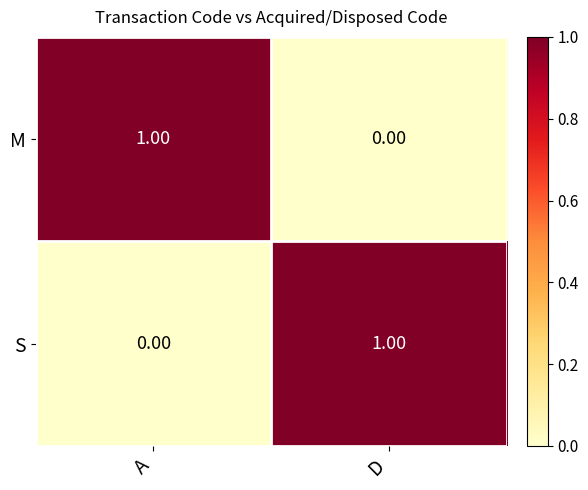

At which label is S closest to 0?

A